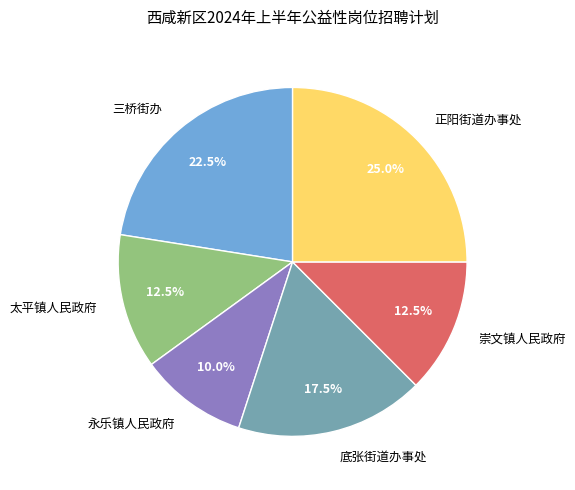

Which slice is the largest?

正阳街道办事处